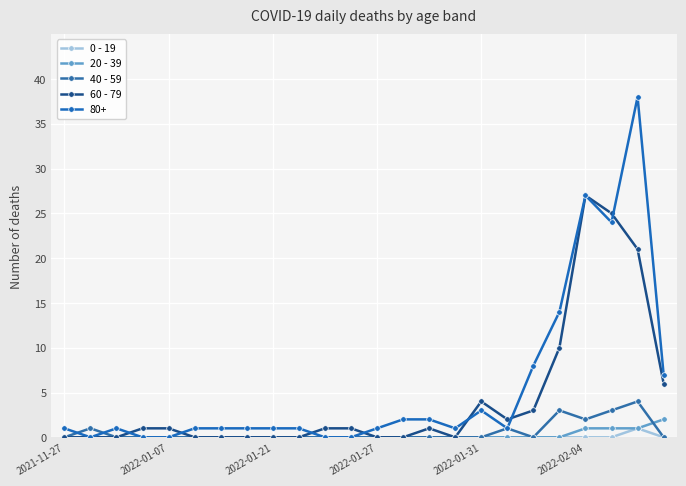

What are all the series names shown in the legend?

0 - 19, 20 - 39, 40 - 59, 60 - 79, 80+